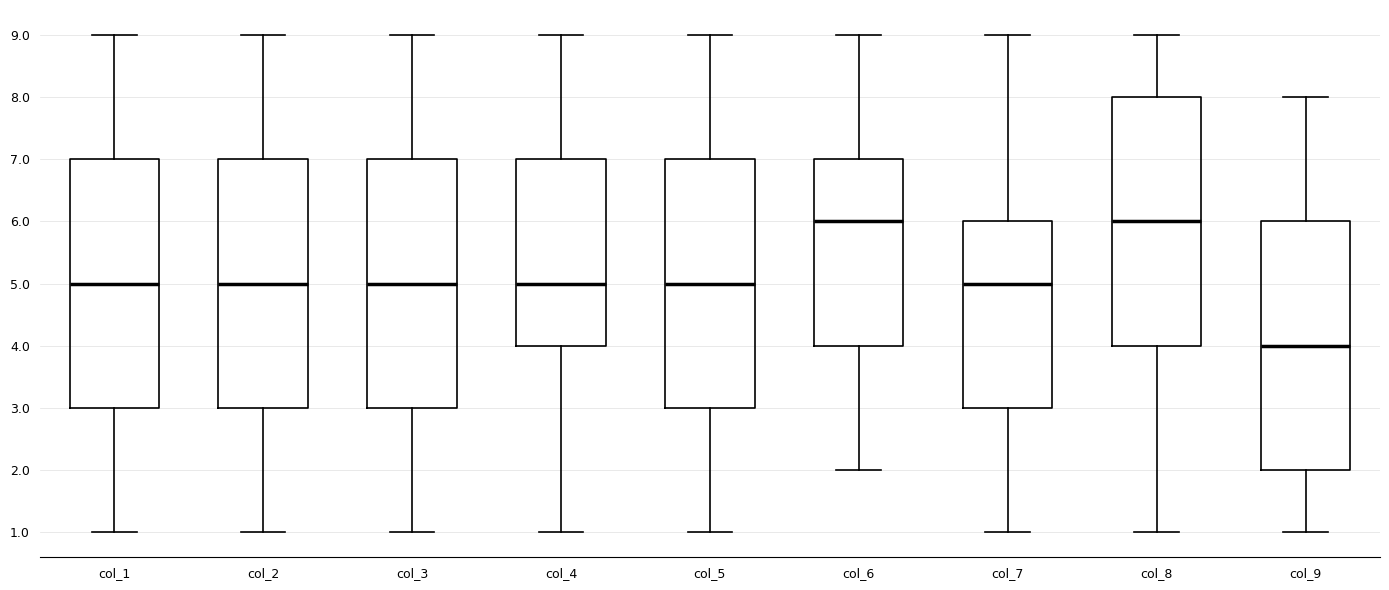

Which box has the lowest median line?

col_9